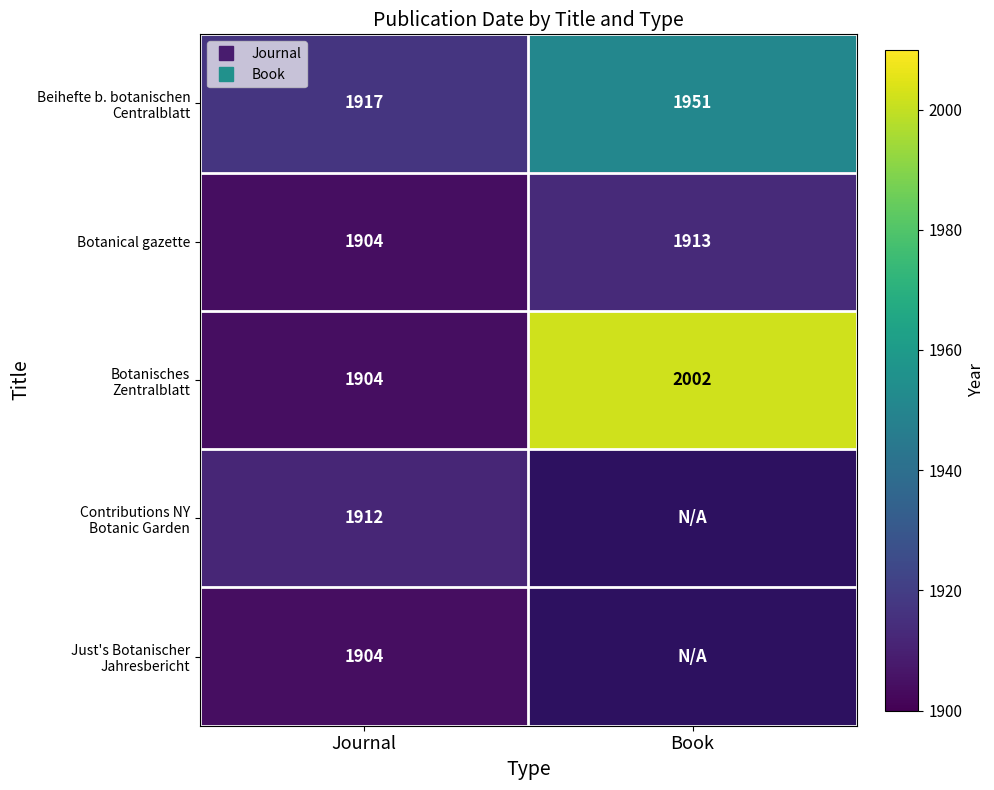

Between Book and Journal, which is larger?

Book